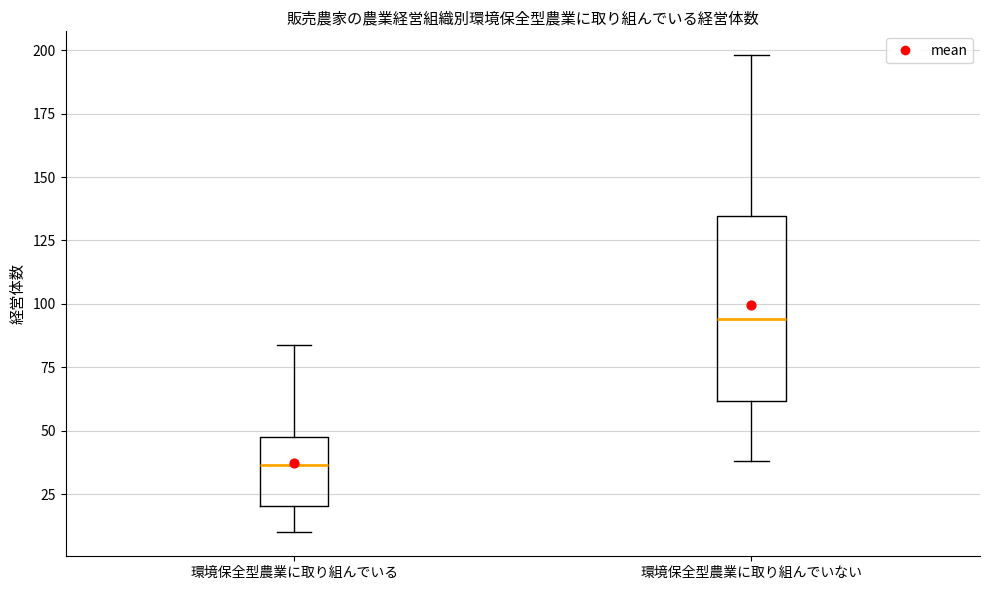

Which box's median line is the lowest?

環境保全型農業に取り組んでいる